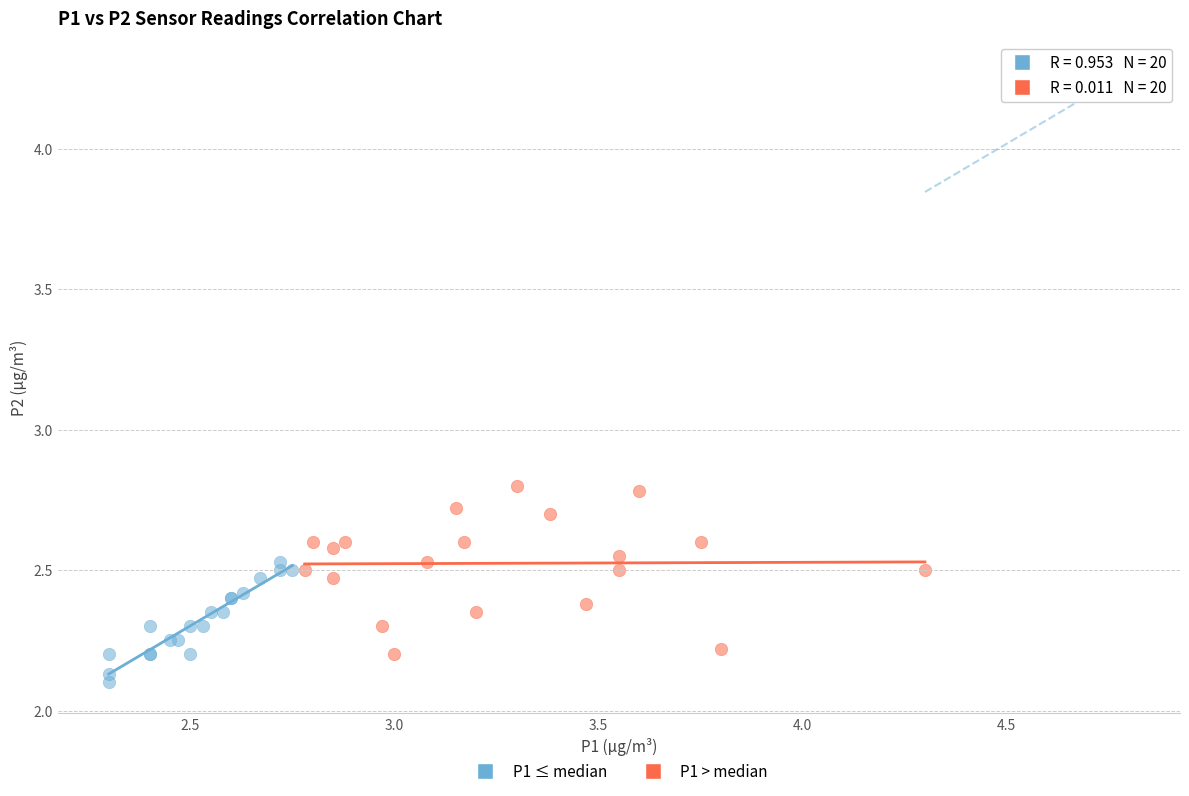

Which series reaches the minimum Y coordinate?

P1 ≤ median